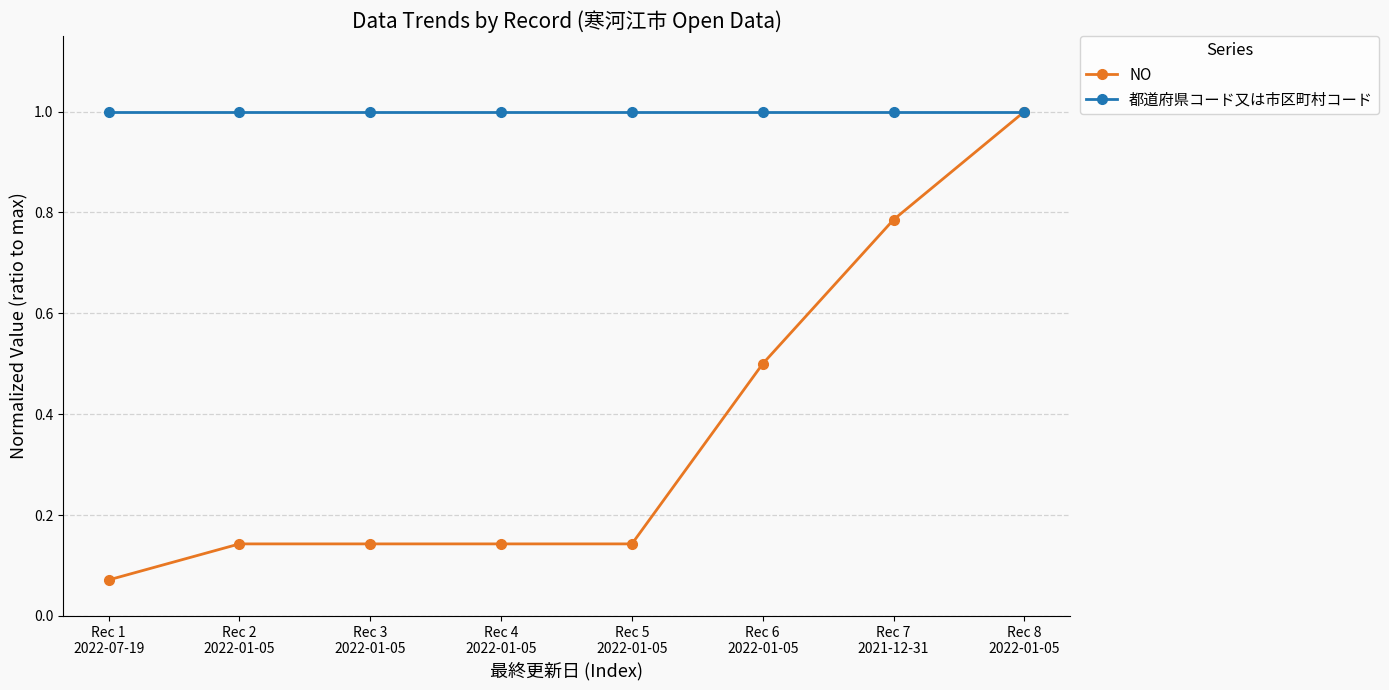

What is the greatest value displayed?

1.0